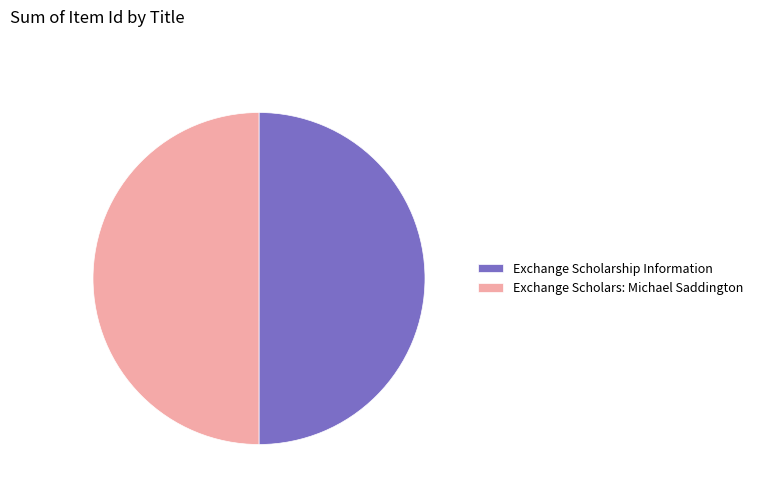

Combined, do Exchange Scholarship Information and Exchange Scholars: Michael Saddington account for over 50%?

Yes